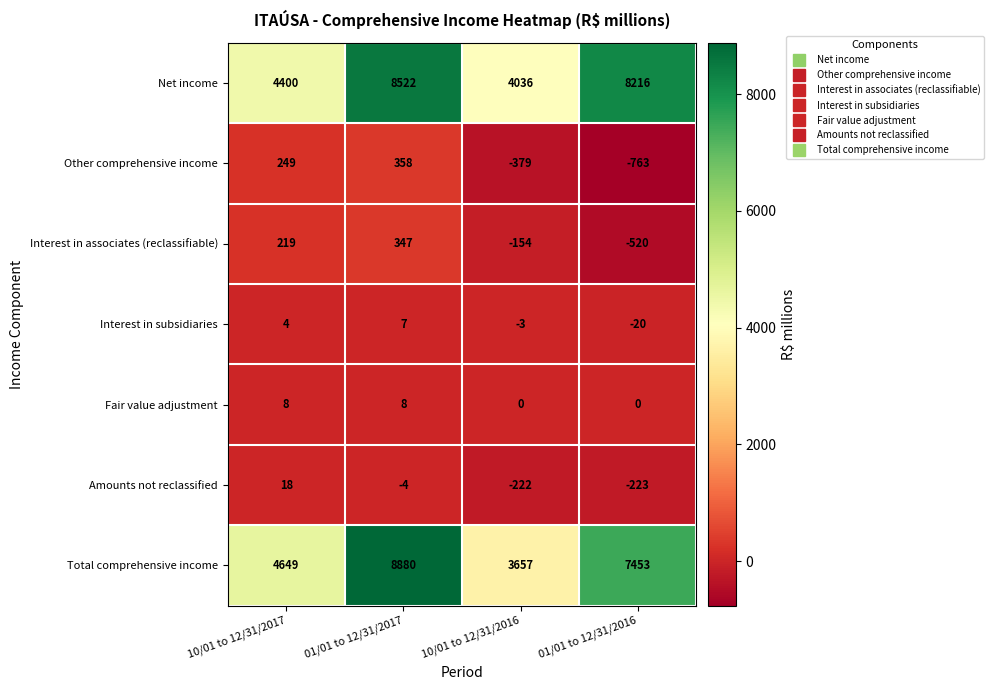

What is the difference between the maximum and minimum values in the Interest in associates (reclassifiable) series?

867